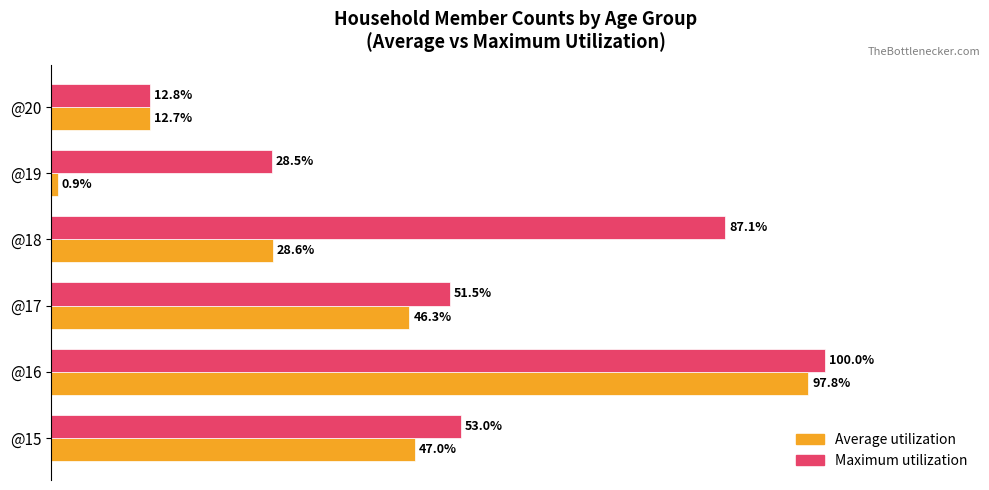

Rank the categories by Average utilization value from highest to lowest.

@16, @15, @17, @18, @20, @19